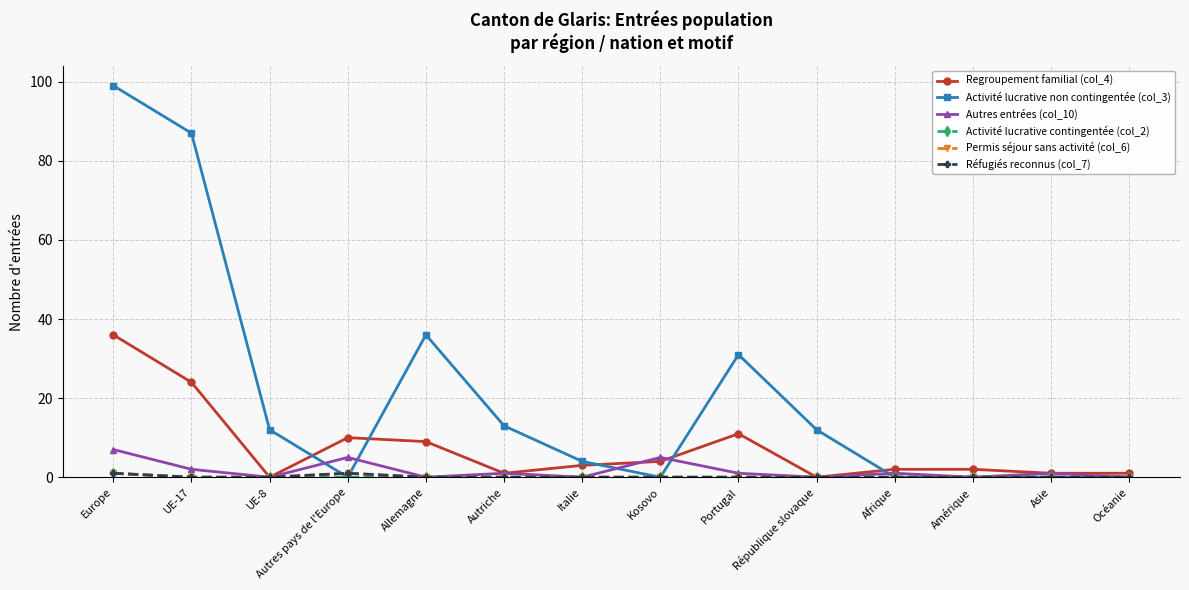

At how many categories does at least one series exceed 98?

1